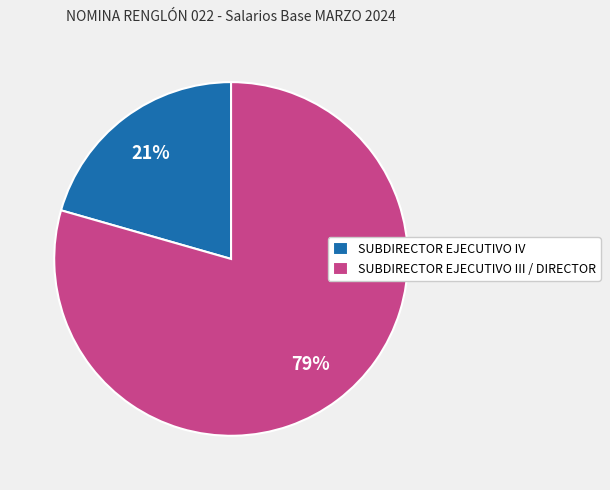

Rank the categories by value from highest to lowest.

SUBDIRECTOR EJECUTIVO III / DIRECTOR, SUBDIRECTOR EJECUTIVO IV